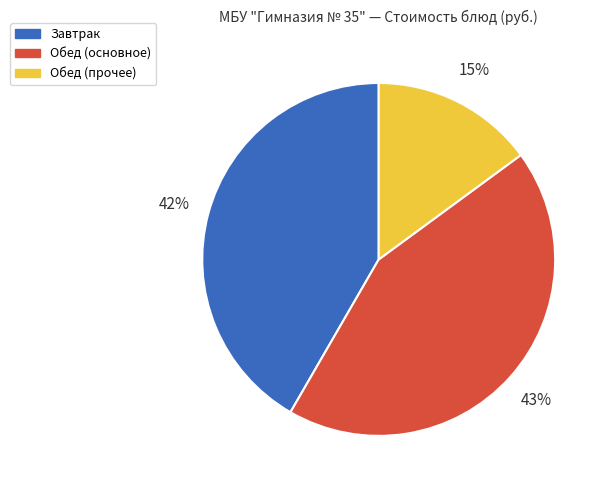

How many segments does this pie chart have?

3